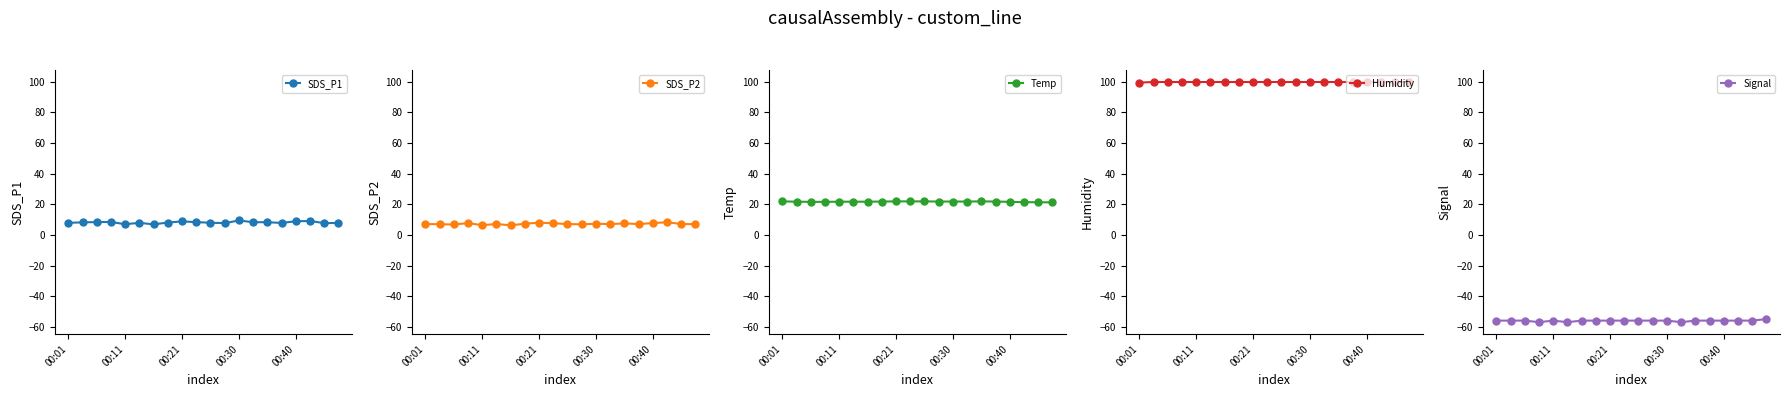

Between 00:21 and 14, which is larger?

00:21